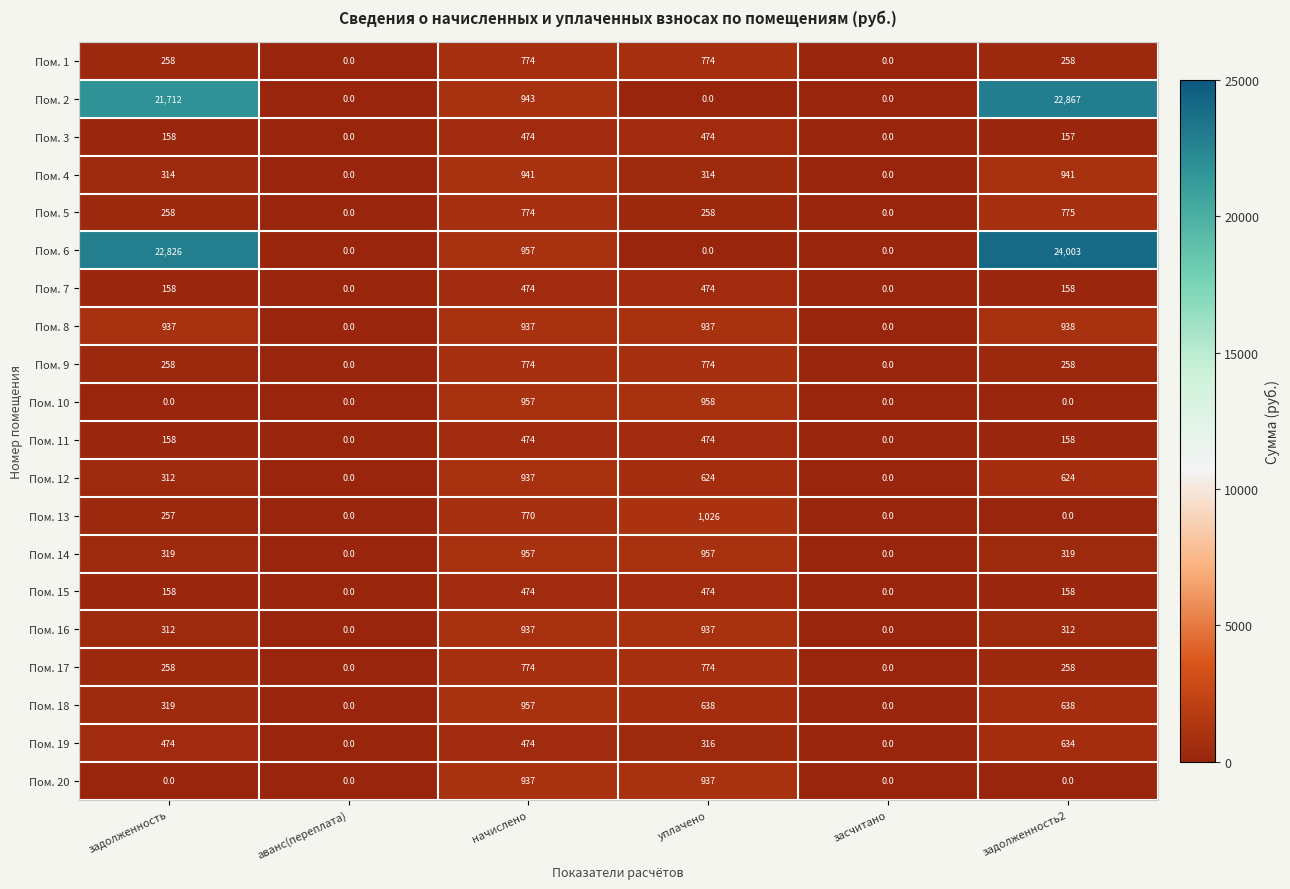

Which series has the largest range (max minus min)?

Пом. 6